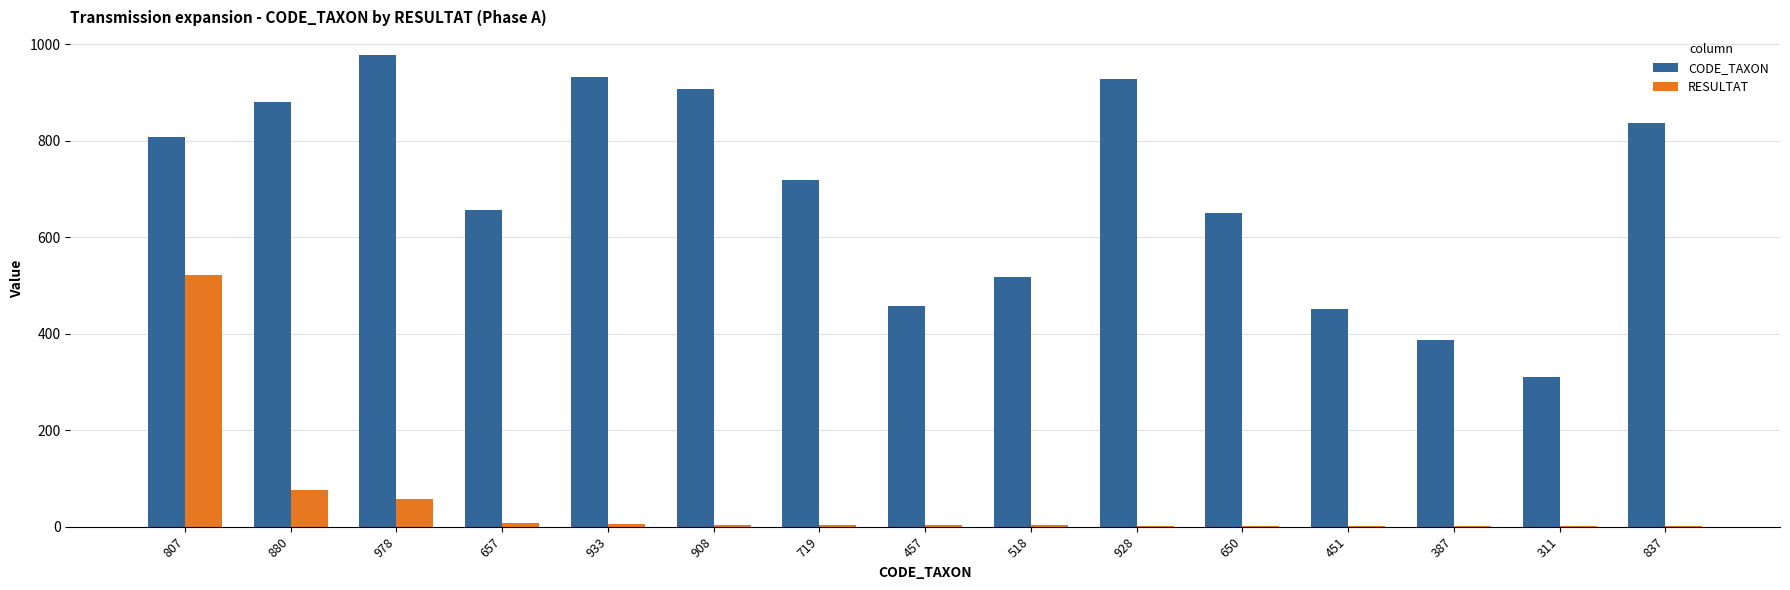

What are all the series names shown in the legend?

CODE_TAXON, RESULTAT